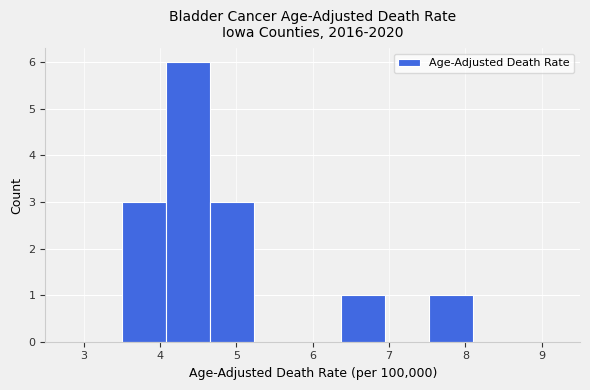

Which range on the x-axis has the tallest bar?

4.1 to 4.7